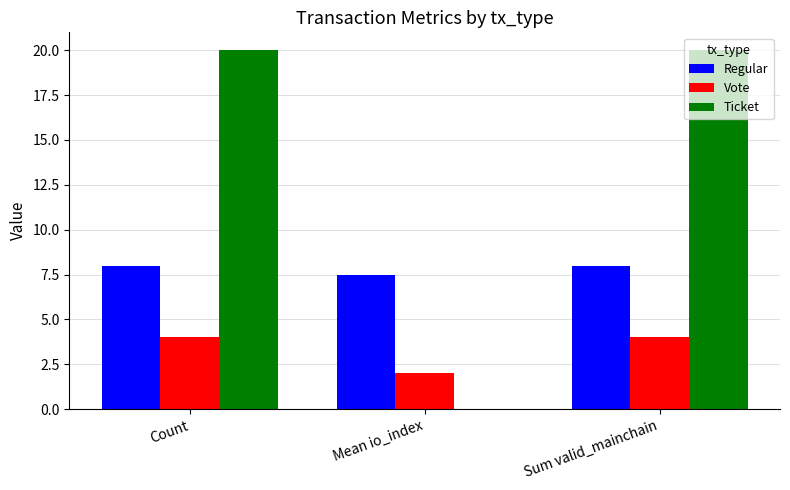

True or false: Regular has a value of 13.7 at Count.

False